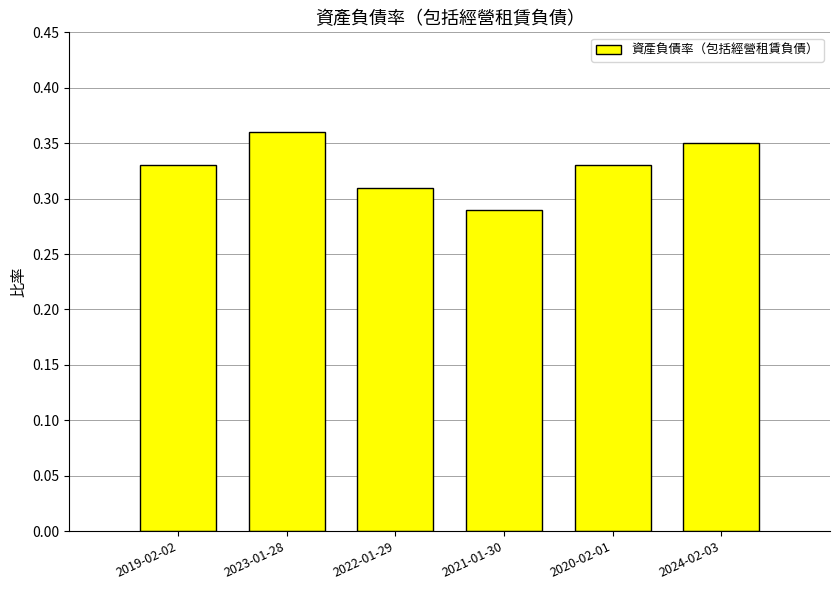

Is it true that the value at 2019-02-02 is 0.2?

False